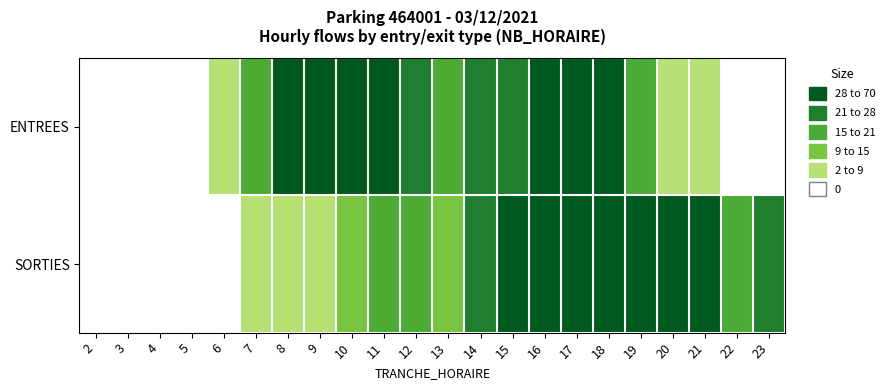

Reading right to left, what are all the values shown in this chart?

ENTREES: 23=0	22=0	21=4	20=5	19=17	18=29	17=38	16=45	15=25	14=26	13=18	12=25	11=58	10=68	9=49	8=35	7=15	6=8	5=0	4=0	3=0	2=0
SORTIES: 23=22	22=18	21=35	20=53	19=43	18=59	17=54	16=37	15=32	14=27	13=12	12=15	11=17	10=10	9=7	8=2	7=2	6=1	5=0	4=0	3=0	2=0